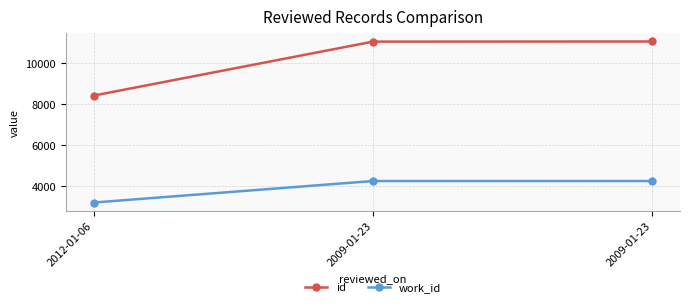

Rank the series by their average value, from lowest to highest.

work_id, id